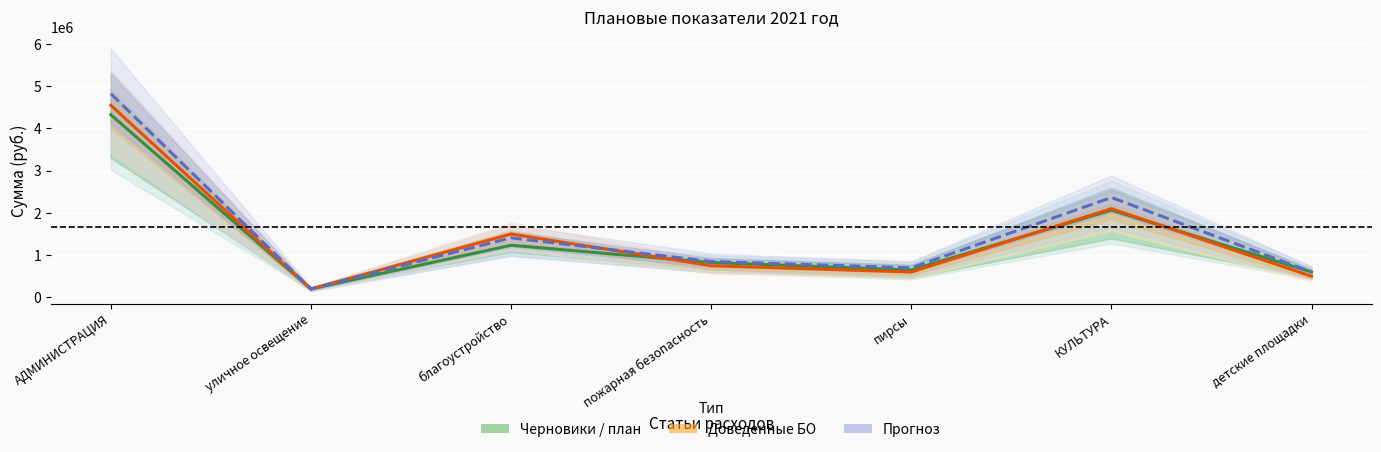

At which label is Прогноз (среднее) closest to 2512500?

КУЛЬТУРА